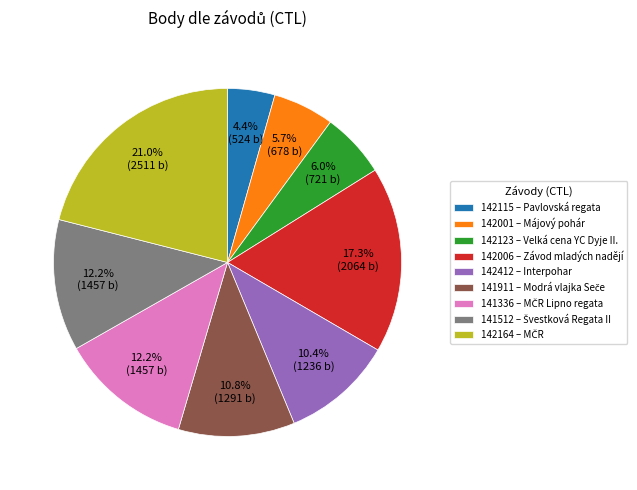

The 142006 slice represents 17% of the pie. True or false?

True